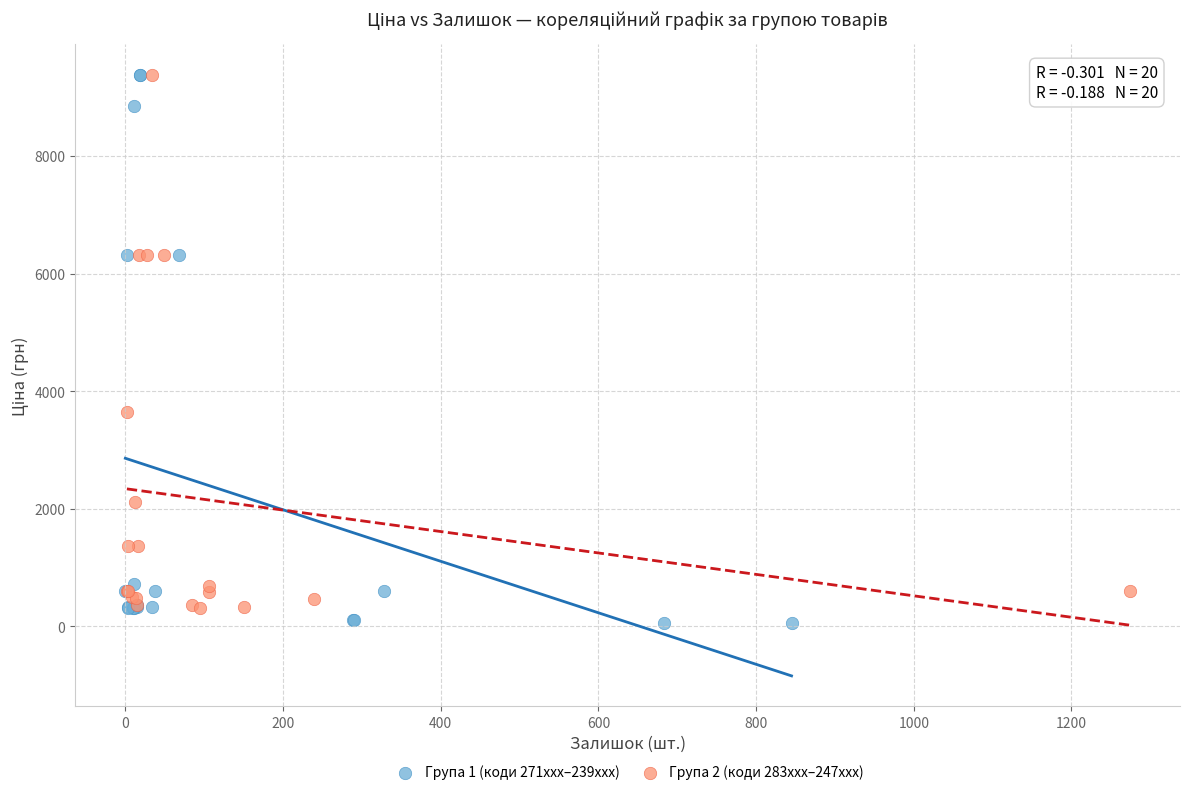

What are all the series names shown in the legend?

Група 1 (коди 271xxx–239xxx), Група 2 (коди 283xxx–247xxx)